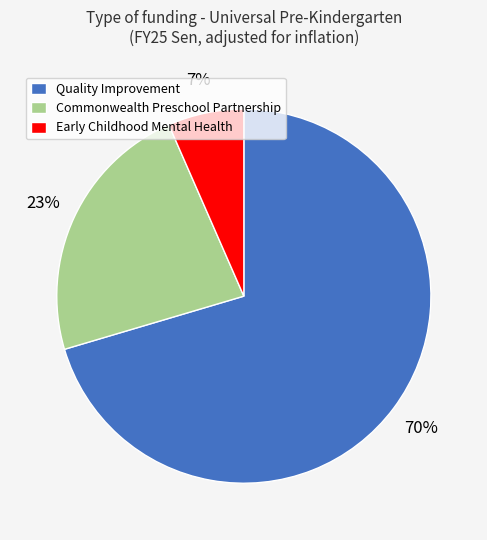

How many segments does this pie chart have?

3